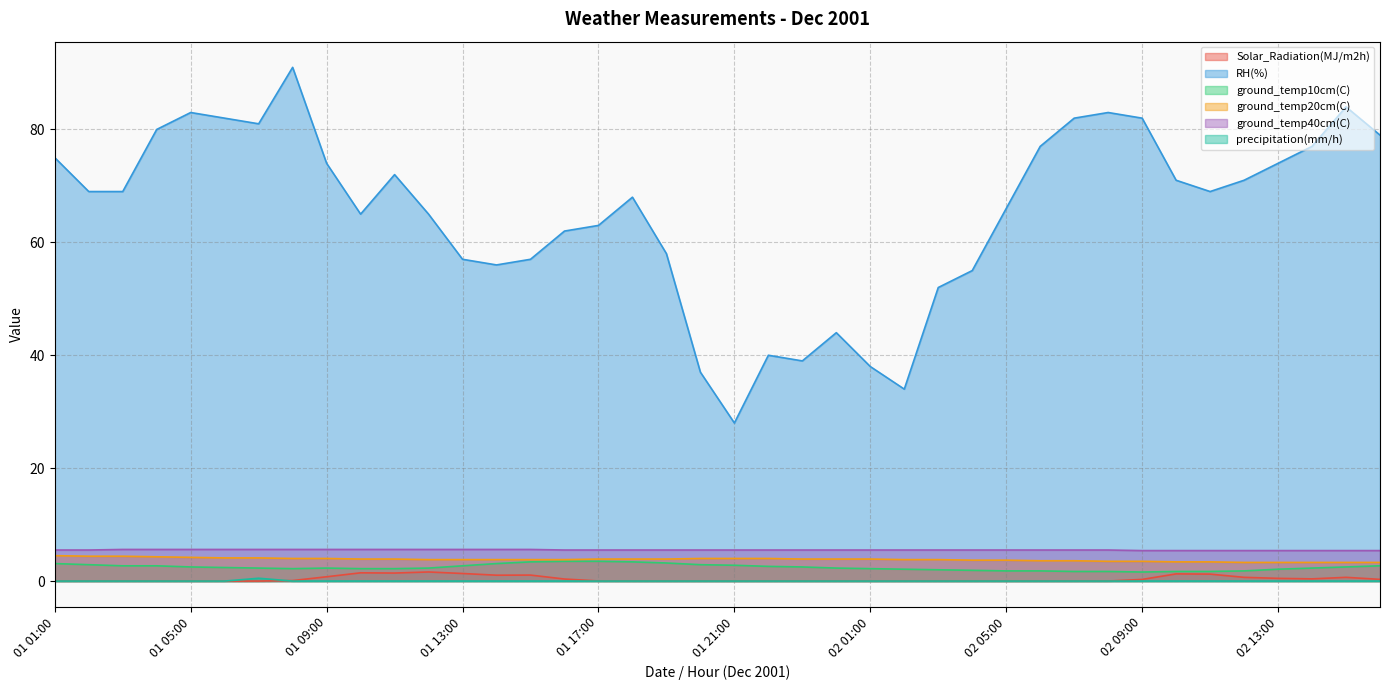

Count the number of data series in this chart.

6